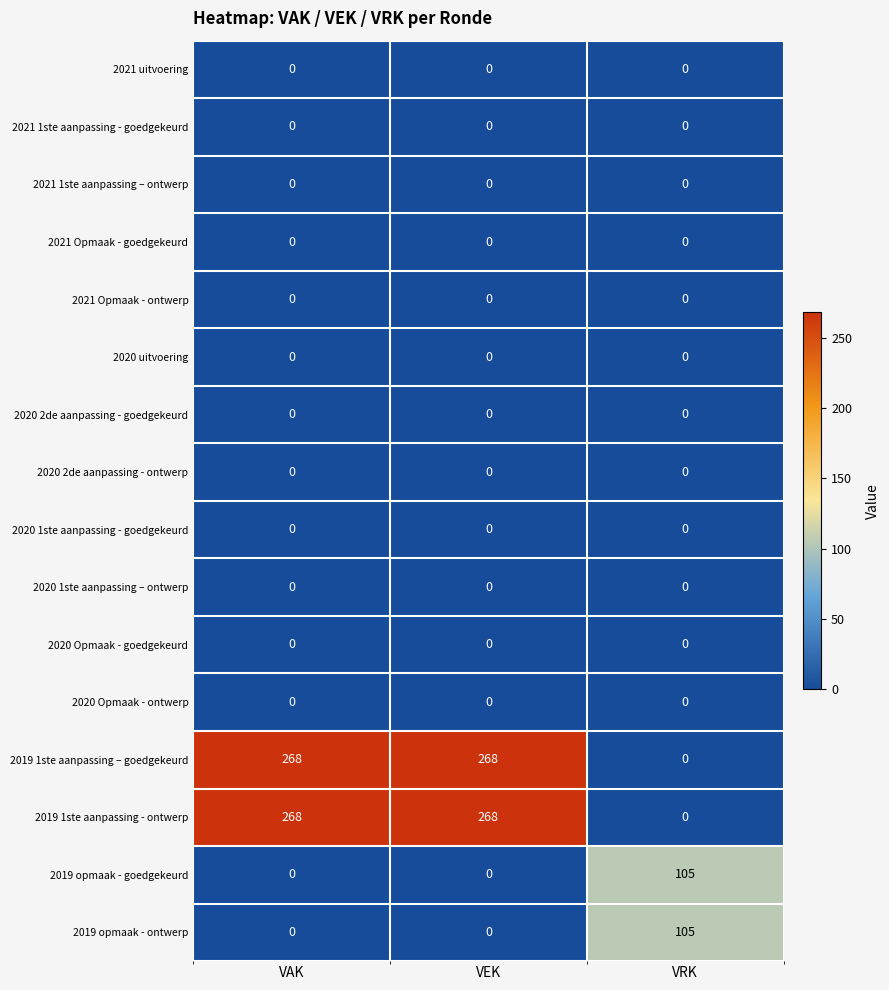

At how many categories does at least one series exceed 16?

3